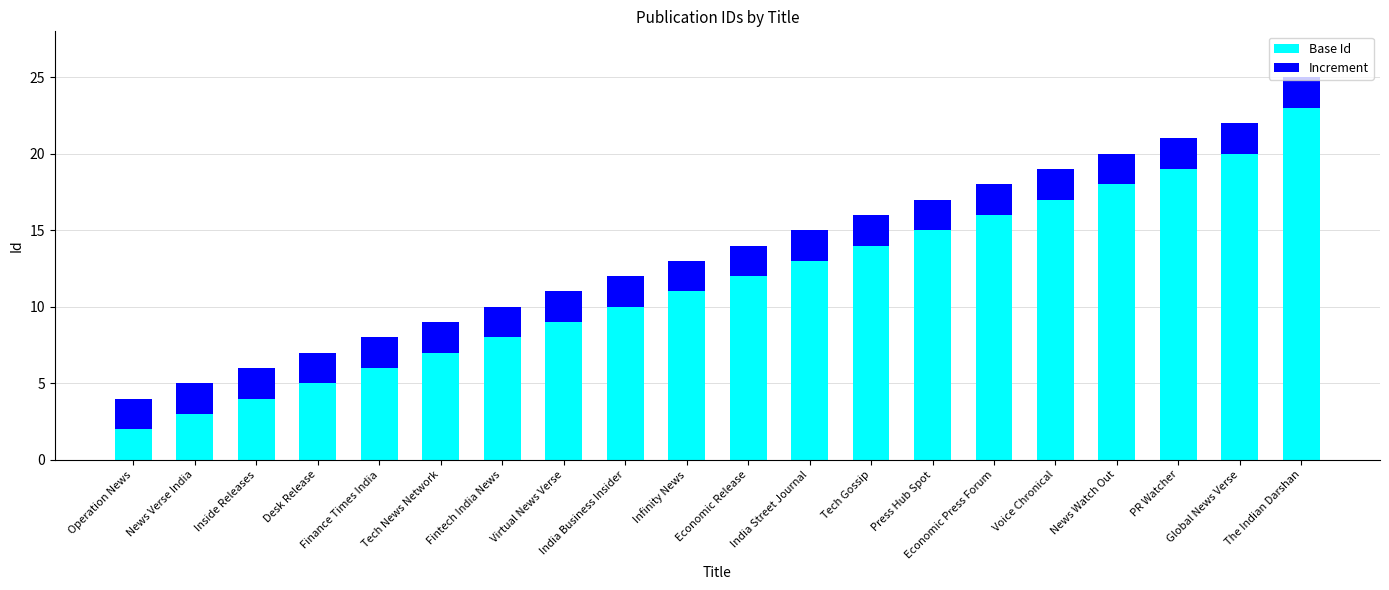

What is the value of the Base Id bar at the 4th from the left?

5